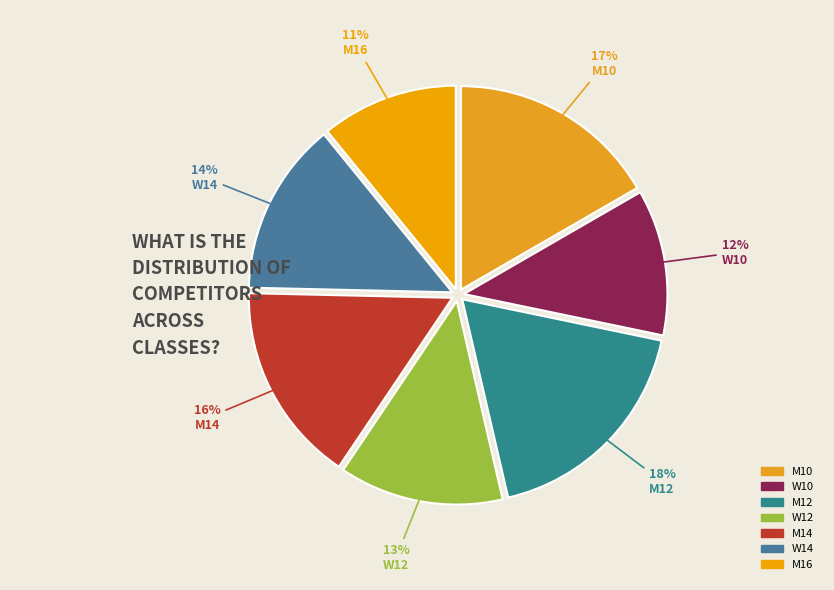

To the nearest percent, what is the difference between the largest and smallest slice percentages?

7%